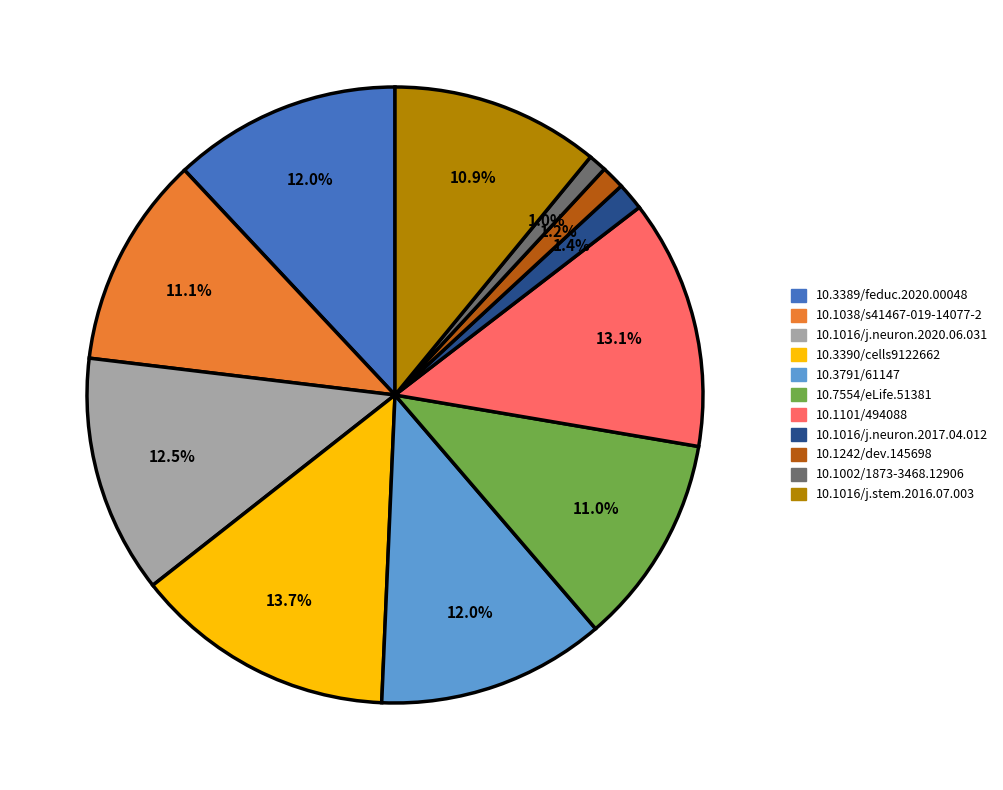

Does 10.1002/1873-3468.12906 account for over 50% of the chart?

No